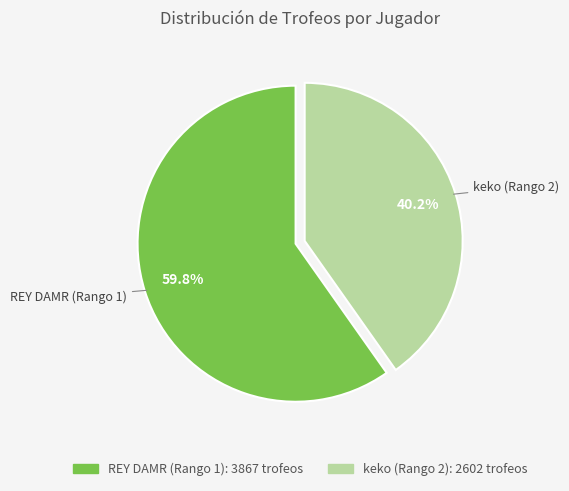

Rank the categories by value from lowest to highest.

keko (Rango 2), REY DAMR (Rango 1)